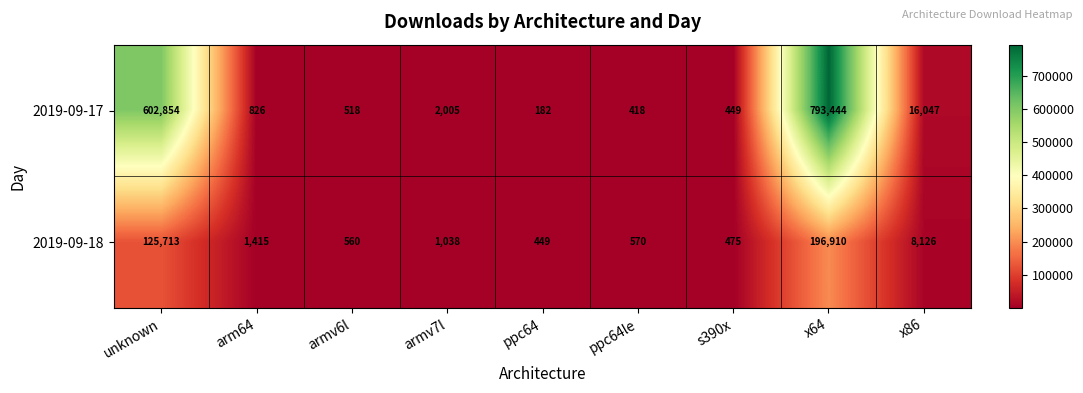

At which category is the sum across all series the highest?

x64